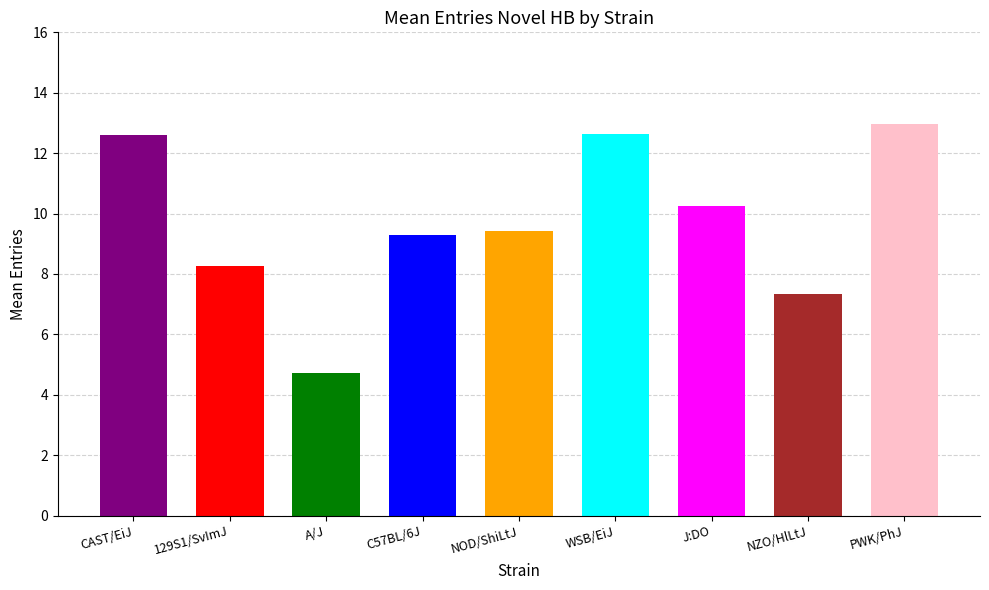

Count the number of values greater than 9.

6